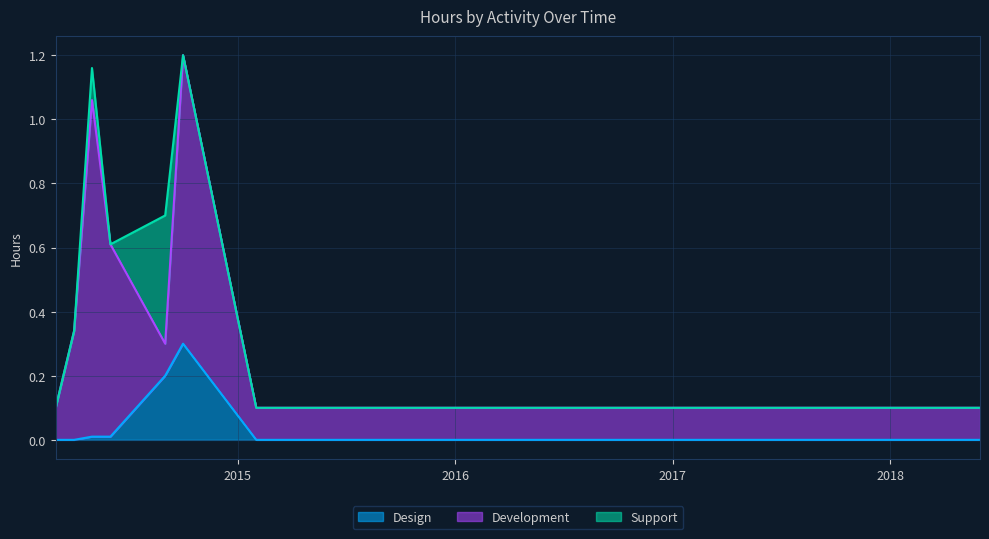

How many series are shown in this chart?

3